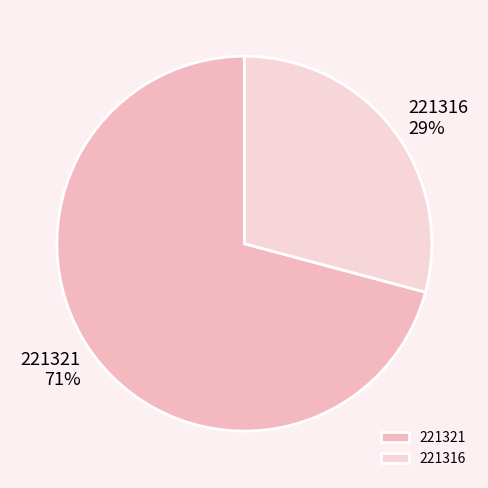

What percentage is the 221316 slice, to the nearest percent?

29%